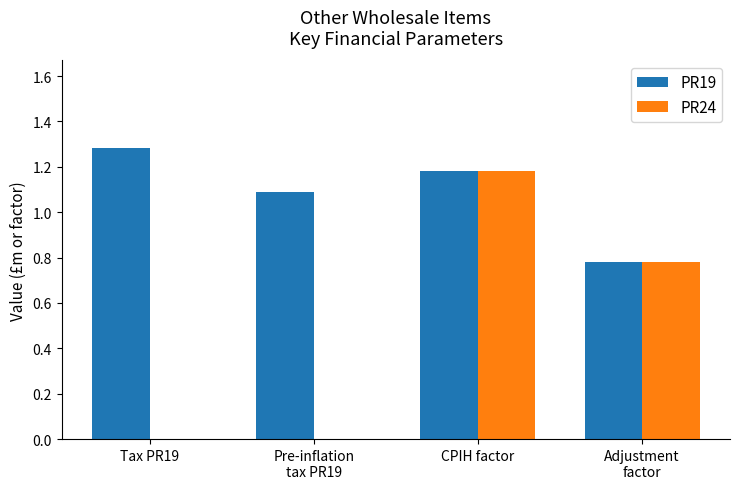

How many categories are shown in the chart?

4